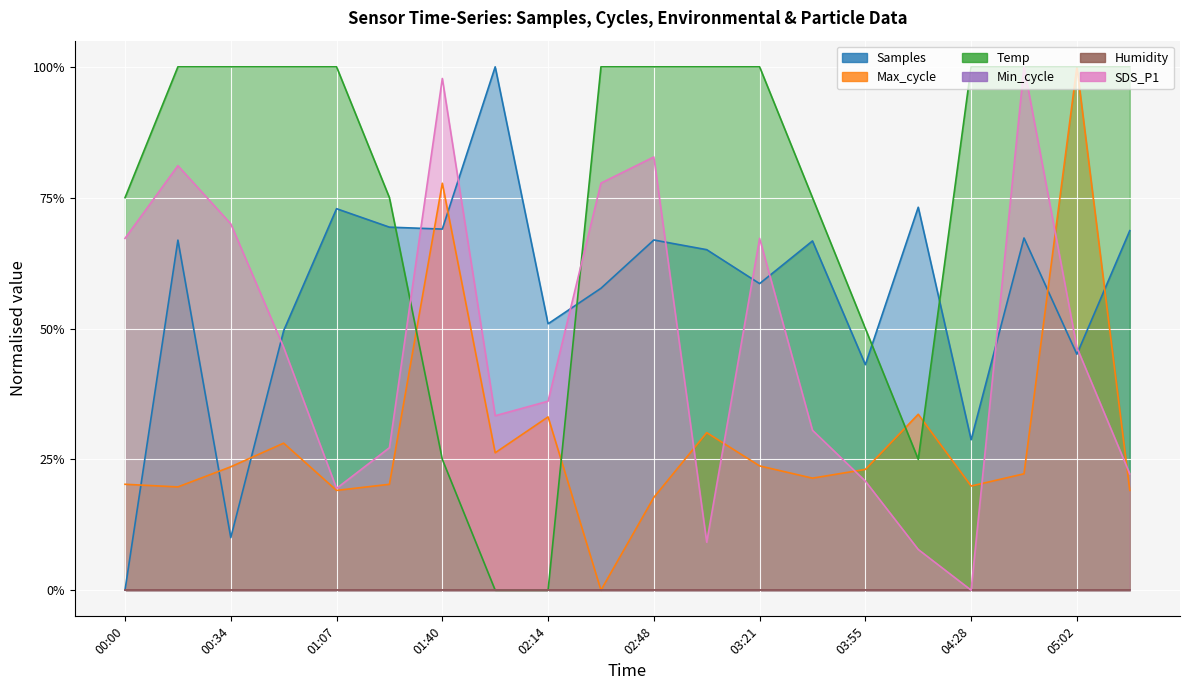

What position from the right is 00:34?

18